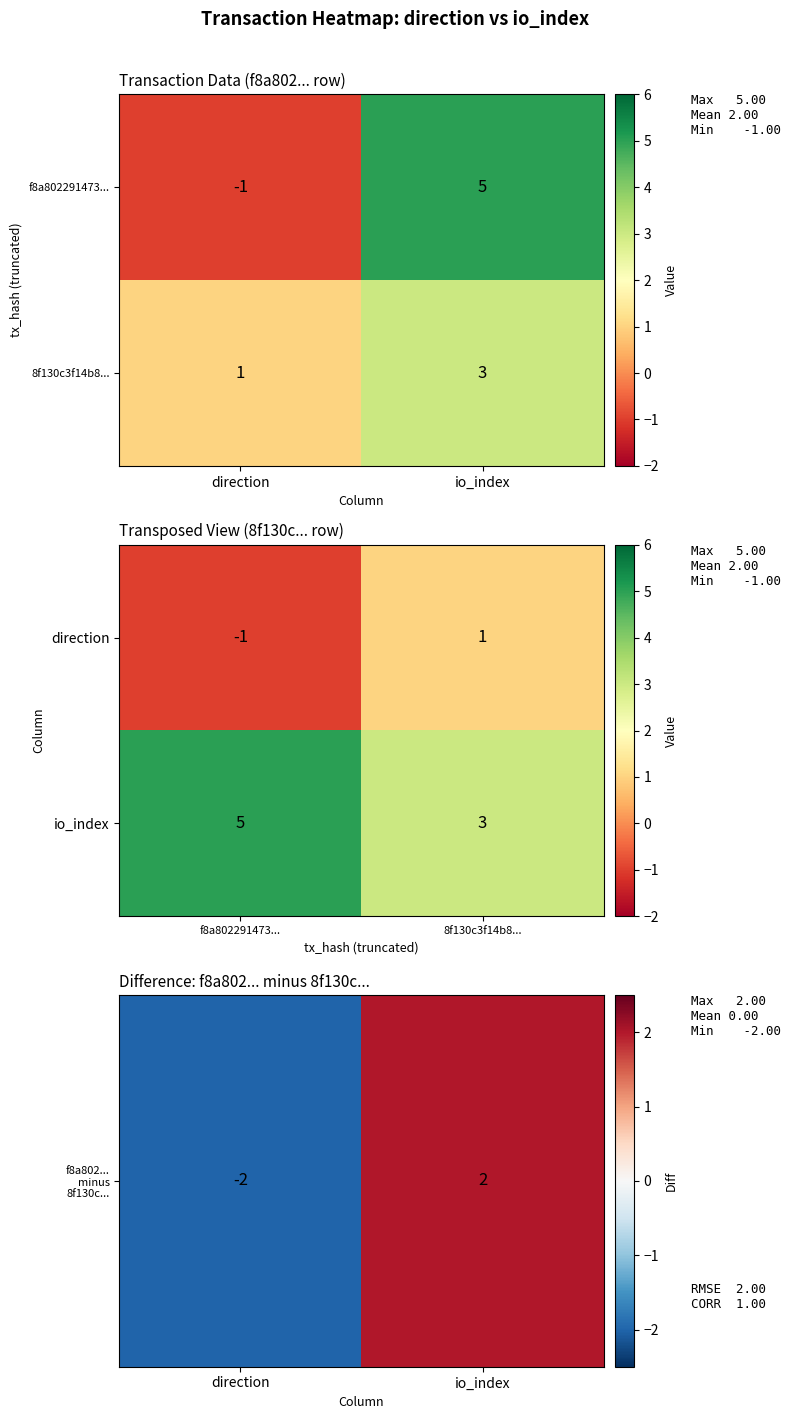

Count the io_index values in the range 3 to 5.

2